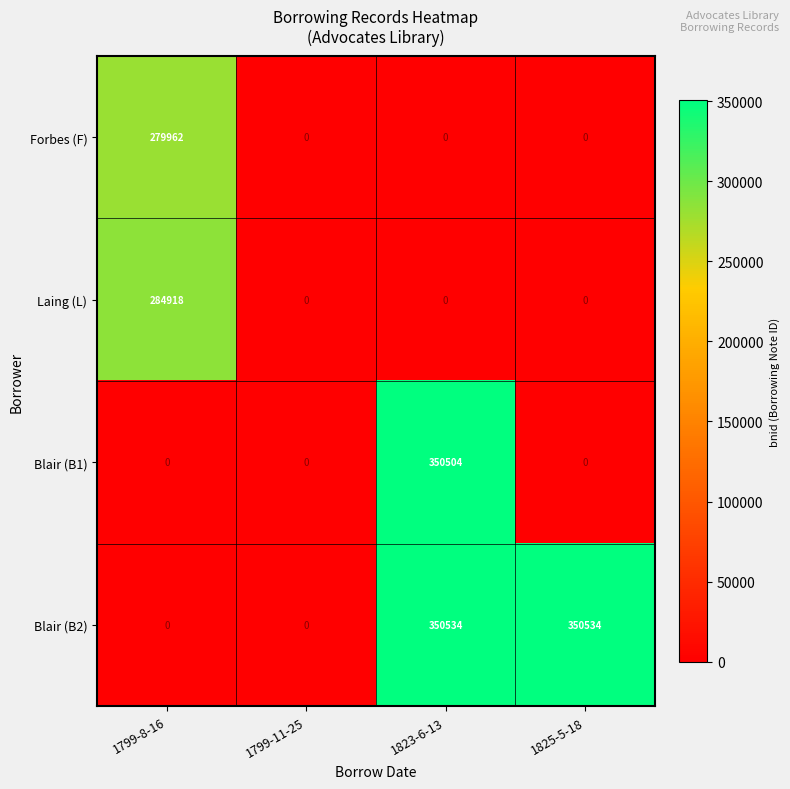

List the series in order of their peak value, lowest first.

Forbes (F), Laing (L), Blair (B1), Blair (B2)